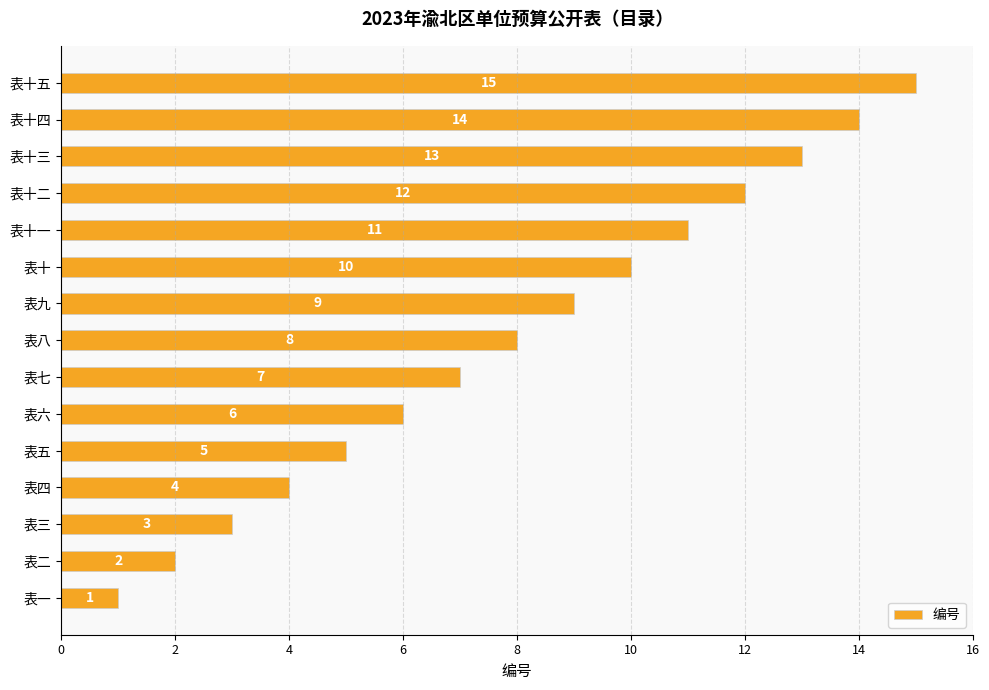

What is the difference between the second highest and minimum values?

13